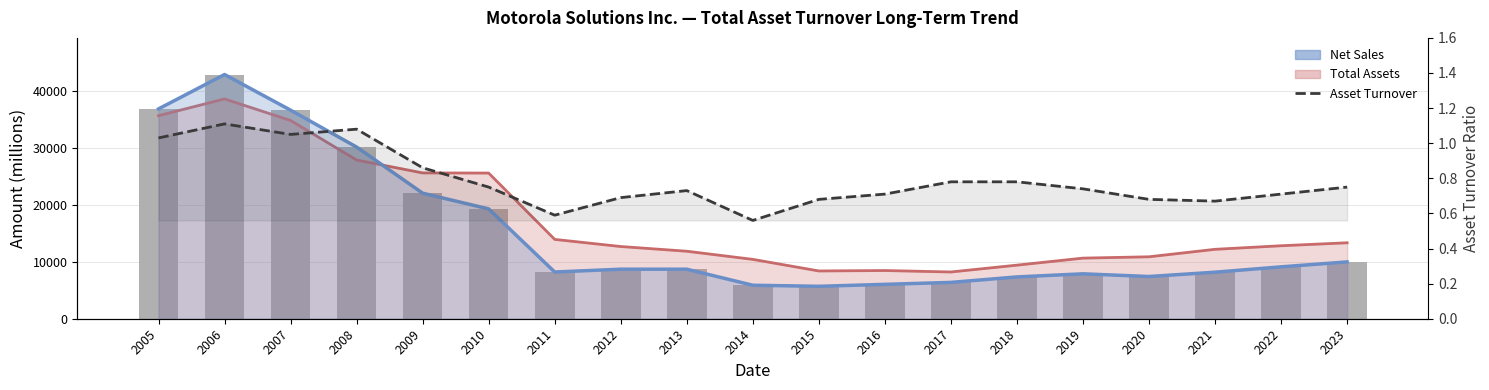

Is the value of Net Sales (bars) at 2010 greater than the value of Asset Turnover at 2023?

Yes